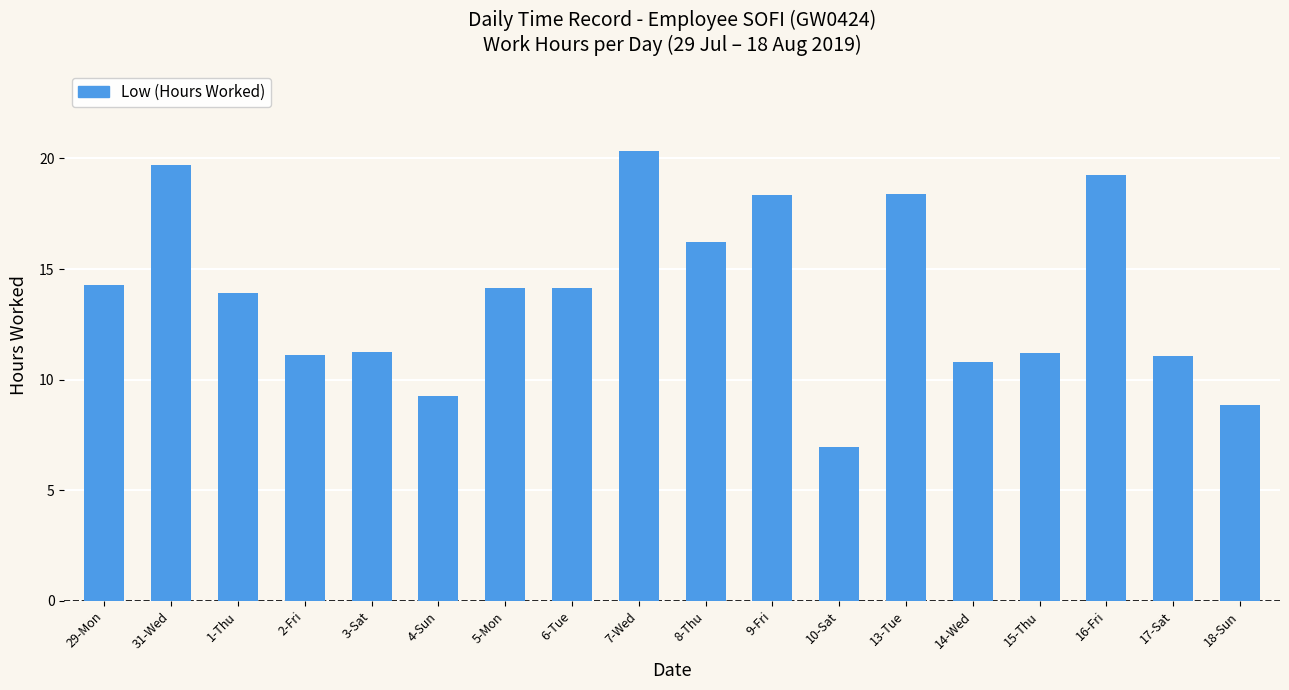

The chart shows a value of 10.2 at 13-Tue. True or false?

False